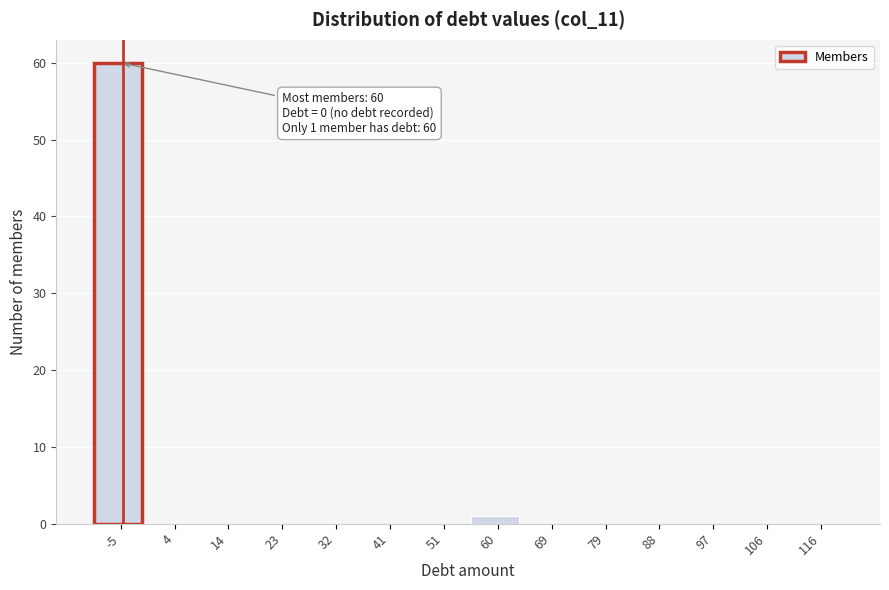

Reading left to right, transcribe all the data shown in this chart.

-5=60	4=0	14=0	23=0	32=0	41=0	51=0	60=1	69=0	79=0	88=0	97=0	106=0	116=0